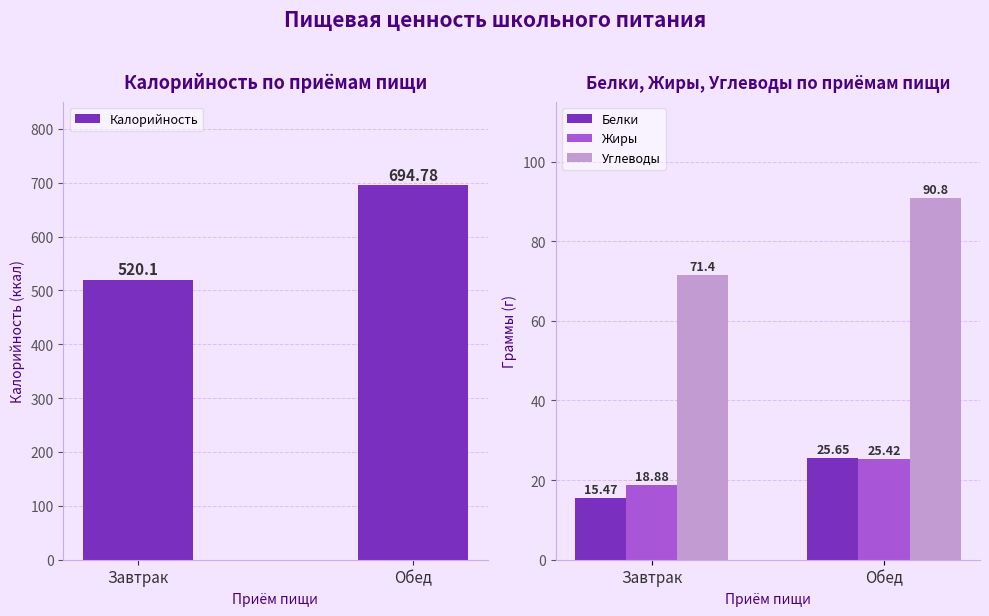

Is it true that Жиры equals 9.5 at Обед?

False